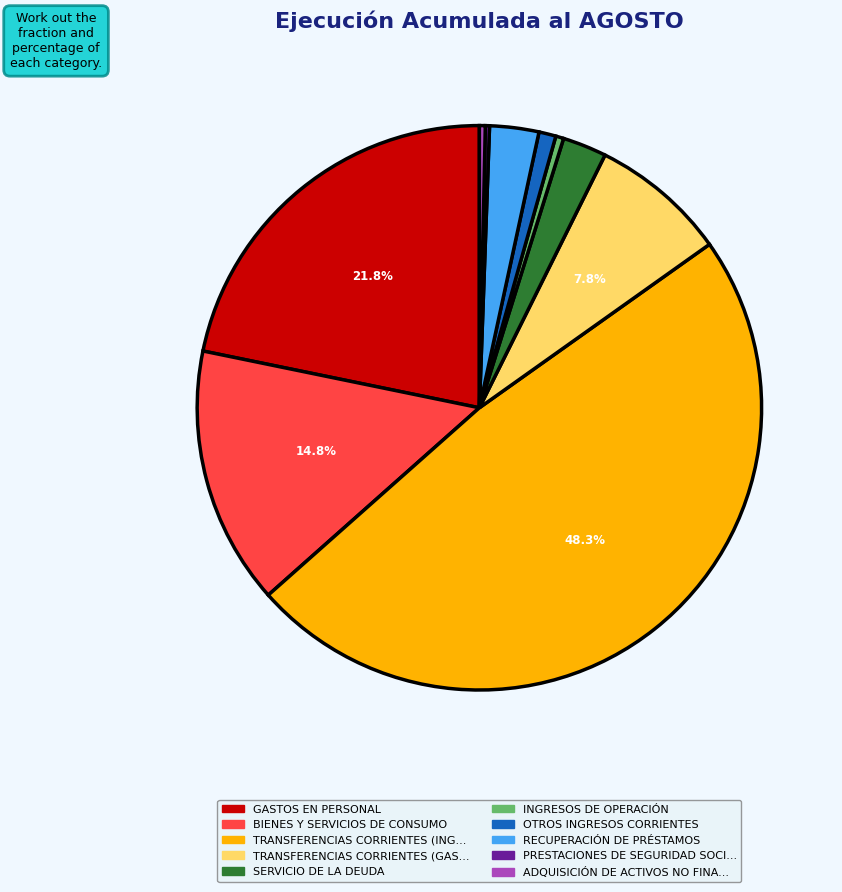

Is there any slice that represents more than half of the pie?

No